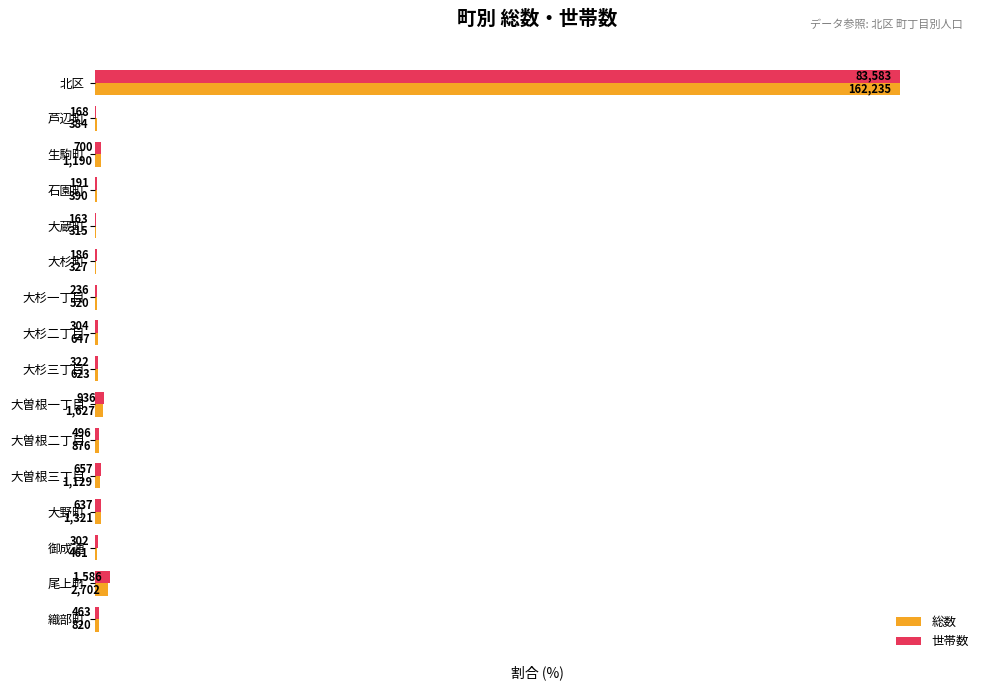

Rank the categories by 総数 value from highest to lowest.

北区, 尾上町, 大曽根一丁目, 大野町, 生駒町, 大曽根三丁目, 大曽根二丁目, 織部町, 大杉二丁目, 大杉三丁目, 大杉一丁目, 御成通, 石園町, 芦辺町, 大杉町, 大蔵町